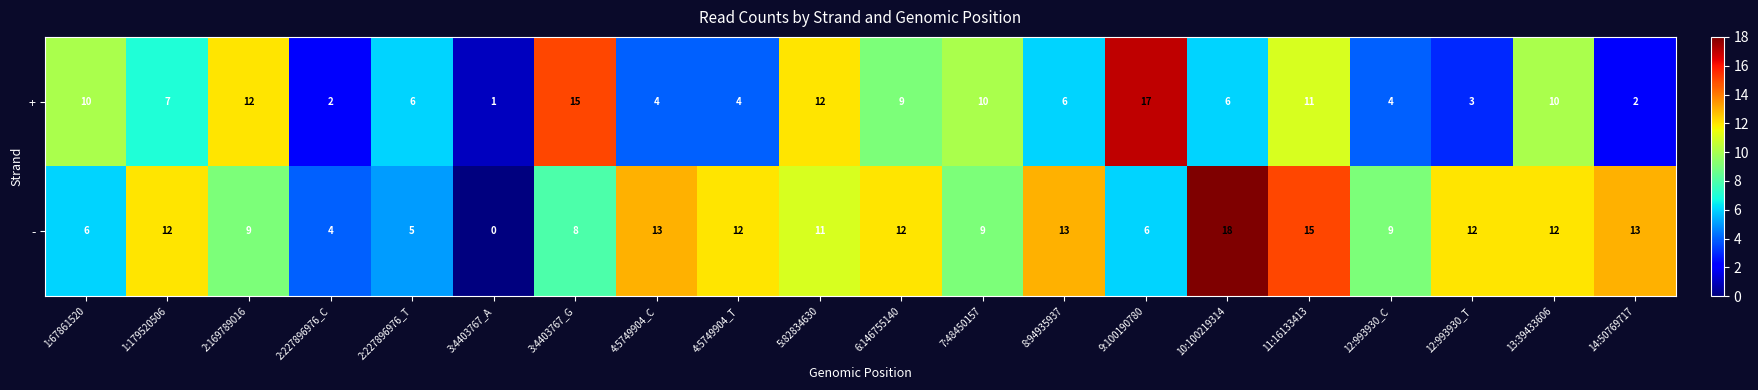

Is the value of - at 2:227896976_T greater than the value of + at 2:227896976_C?

Yes